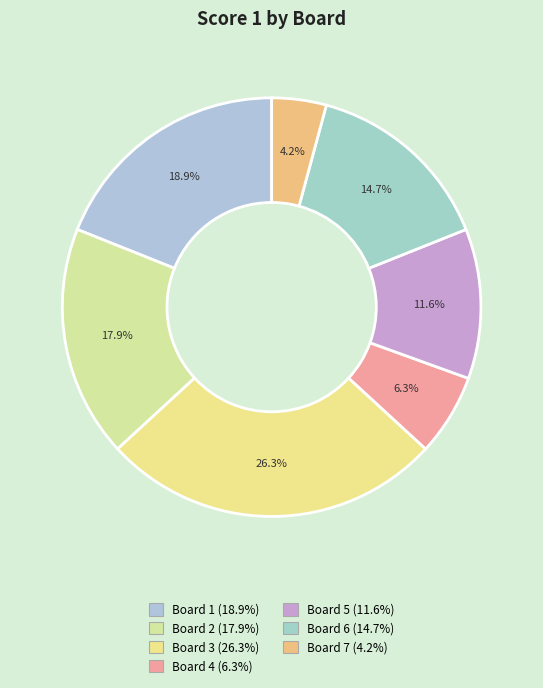

The Board 6 slice represents 15% of the pie. True or false?

True